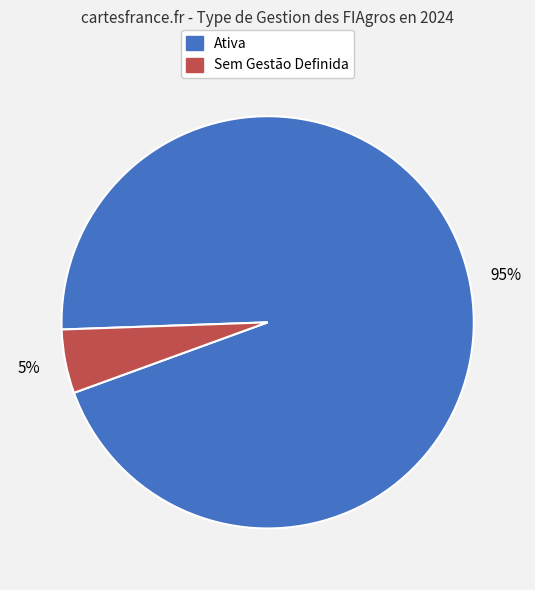

To the nearest percent, what is the difference between the largest and smallest slice percentages?

90%